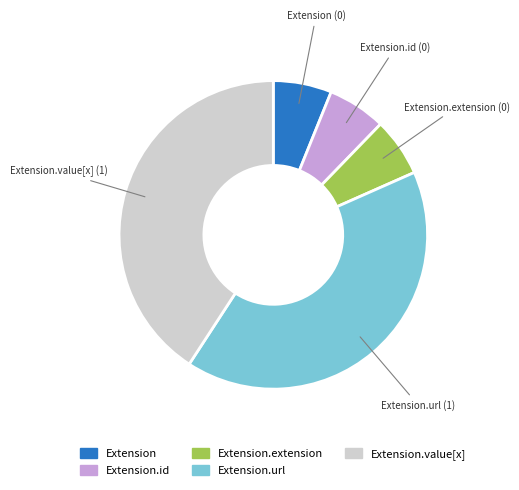

Is there any slice that represents more than half of the pie?

No